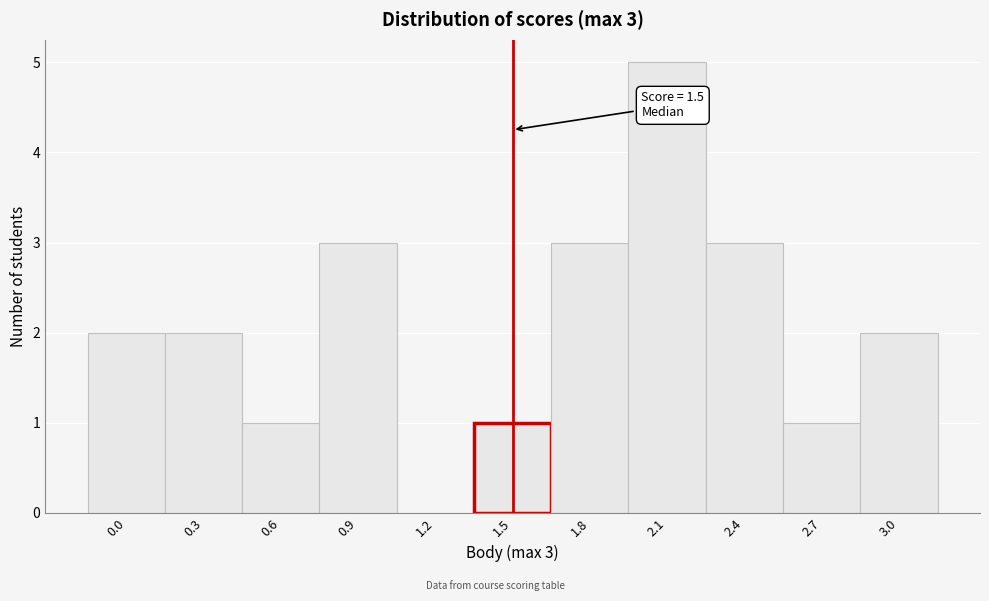

Which range on the x-axis has the tallest bar?

1.95 to 2.25